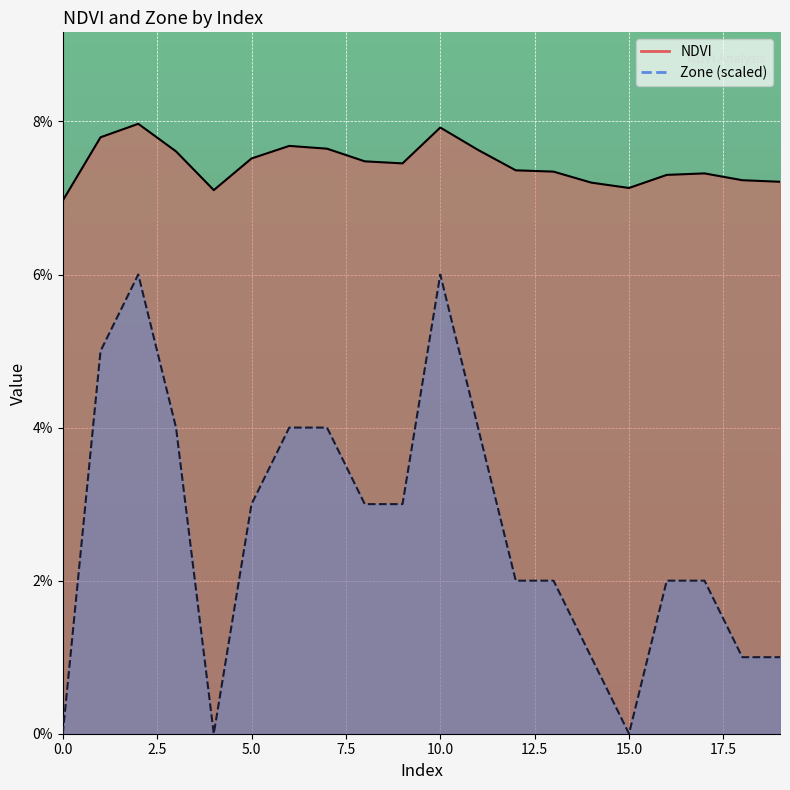

List the series in order of their peak value, highest first.

NDVI, Zone